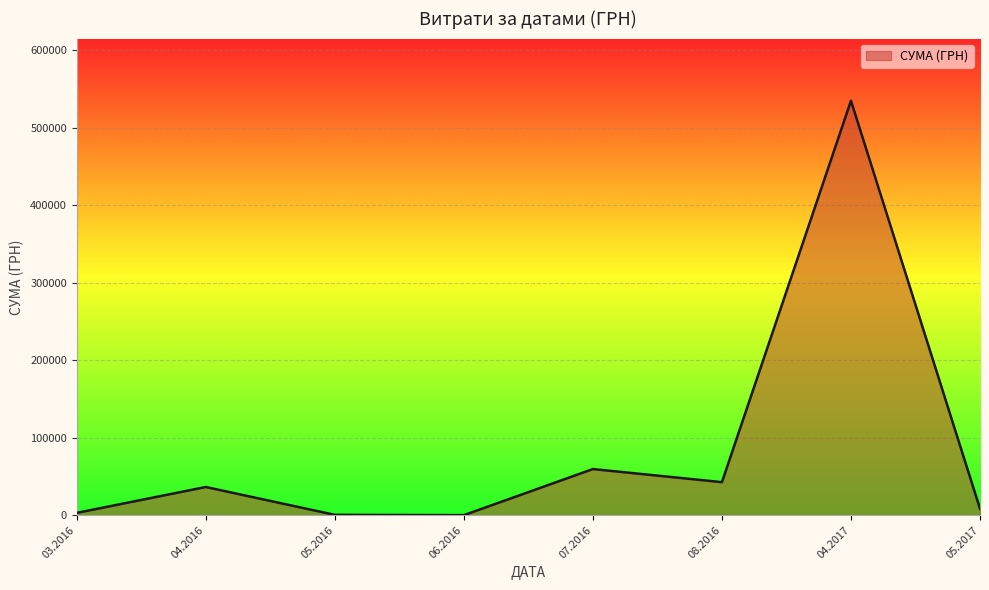

What is the average value?

85656.8